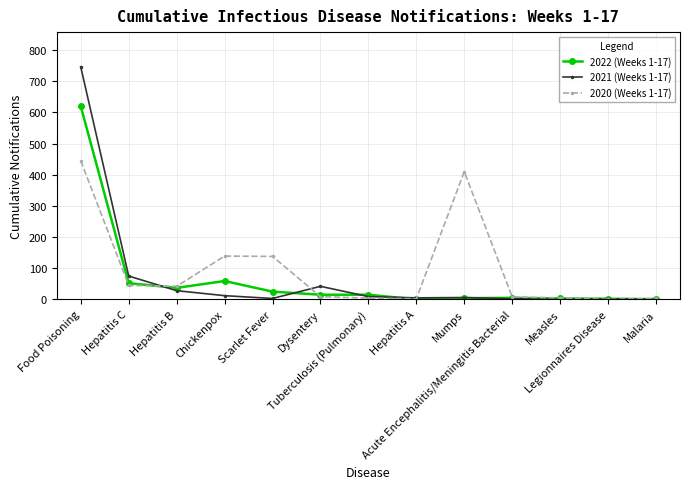

Is this an area chart (filled region under the line)?

No